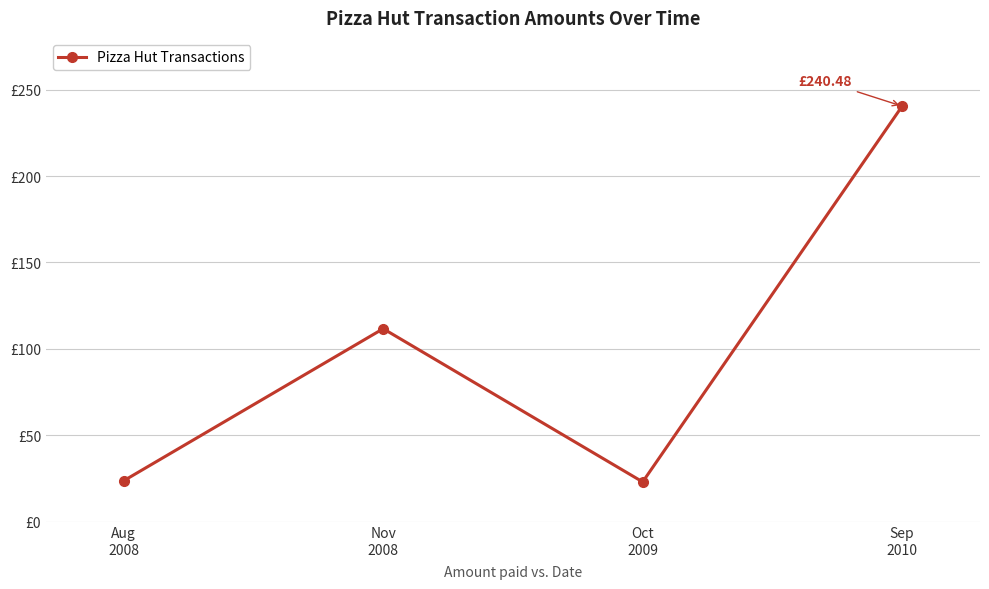

Reading left to right, extract all data points from this chart.

Aug
2008=23.6	Nov
2008=111.7	Oct
2009=23.0	Sep
2010=240.5